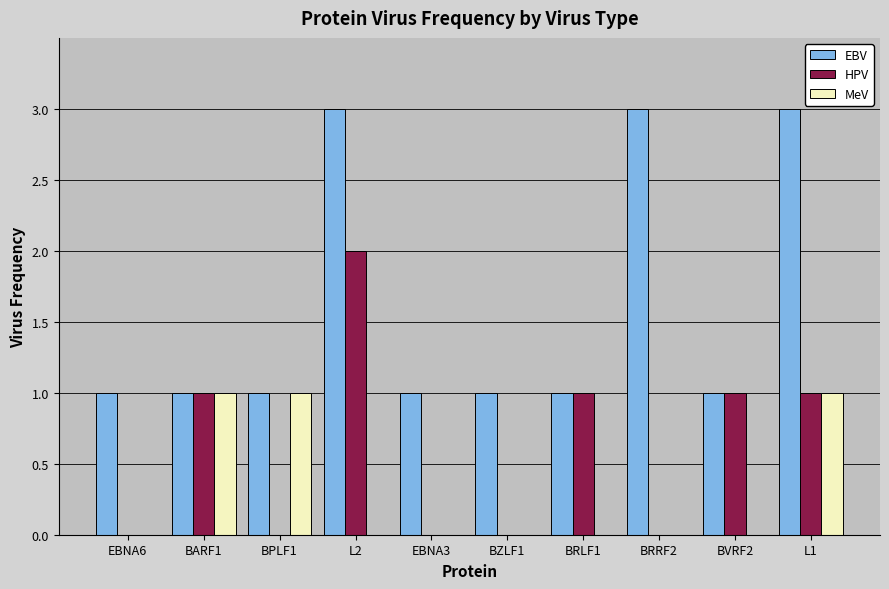

Which series changed the most between EBNA6 and BPLF1?

MeV